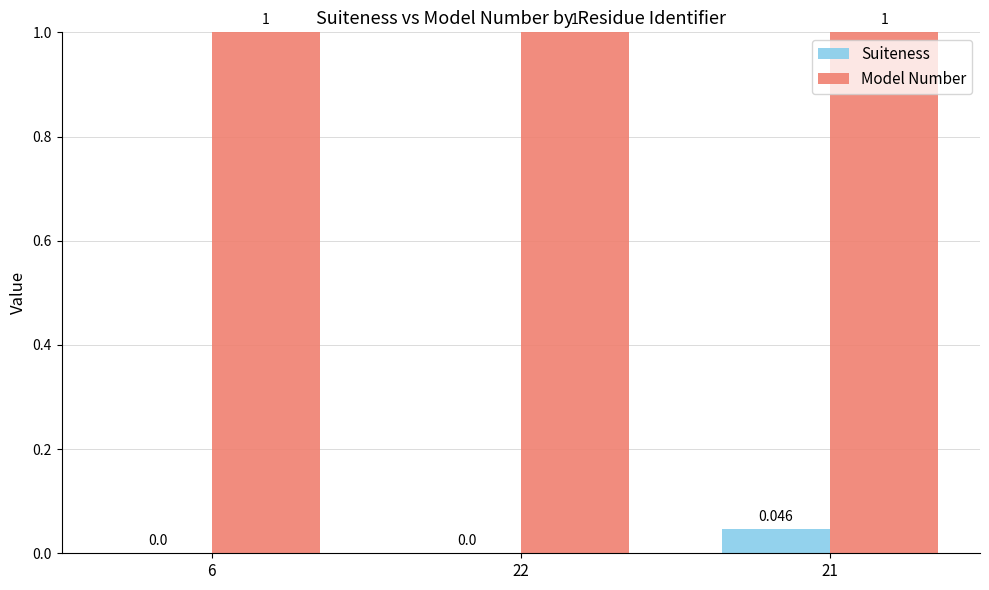

Is it true that Model Number equals 1.0 at 21?

True